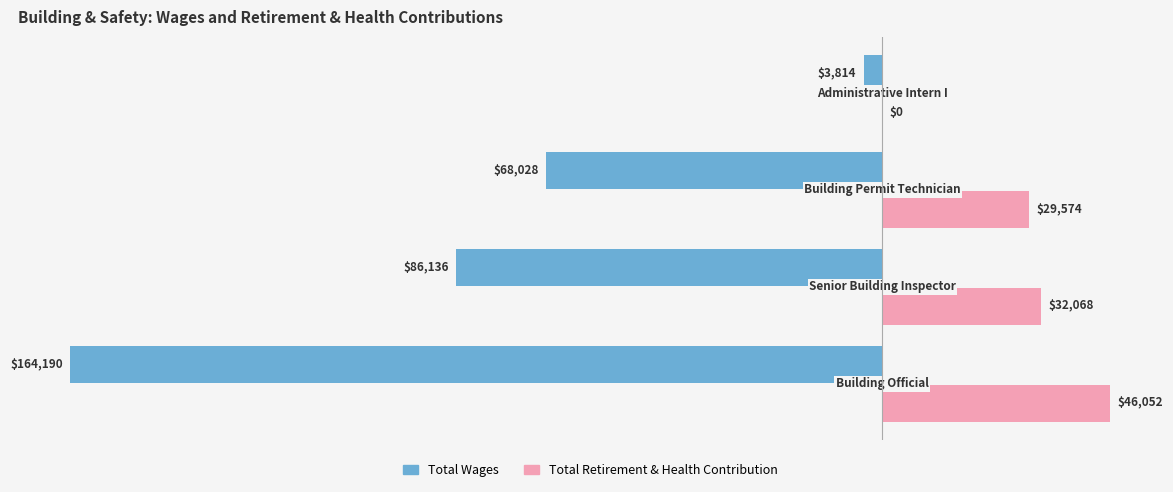

Which series has the largest total across all categories?

Total Retirement & Health Contribution